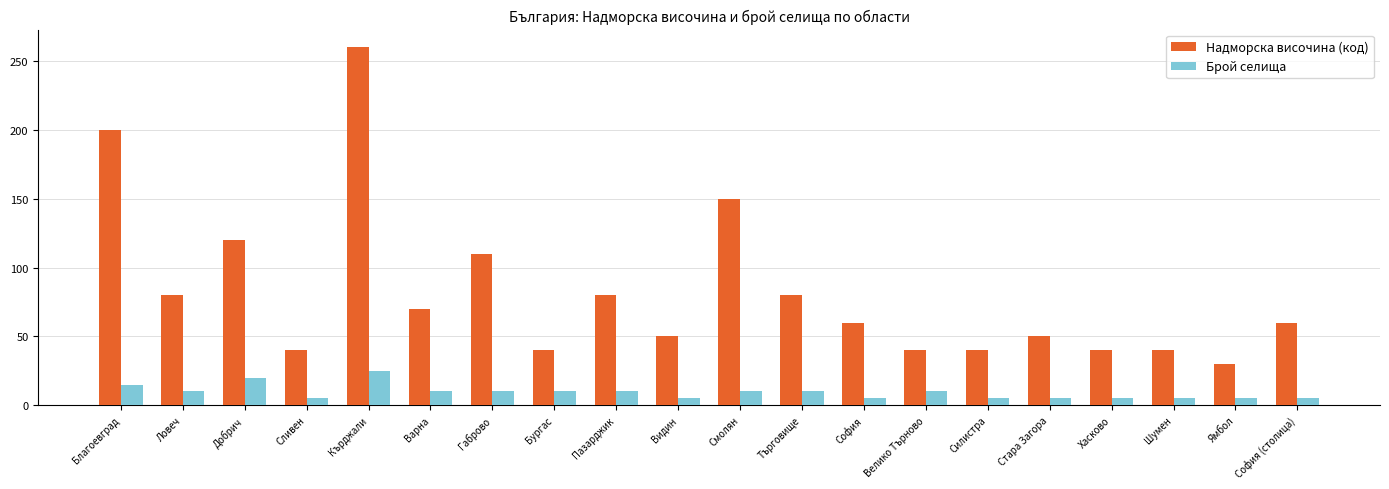

True or false: Надморска височина (код) has a value of 200 at Благоевград.

True